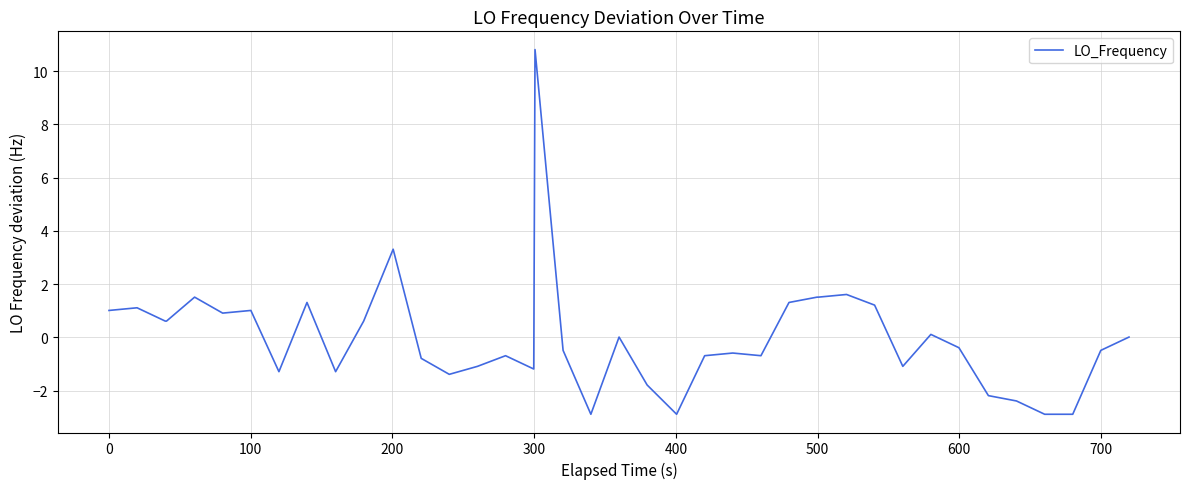

Count the number of data series in this chart.

1